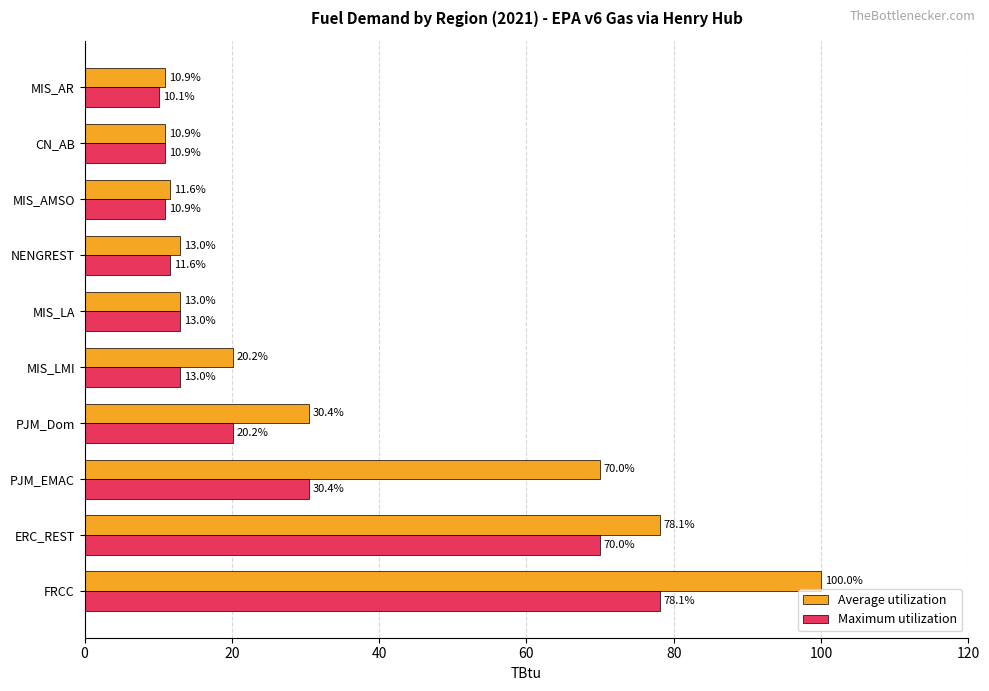

What value does the Average utilization series have at MIS_LA?

13.0